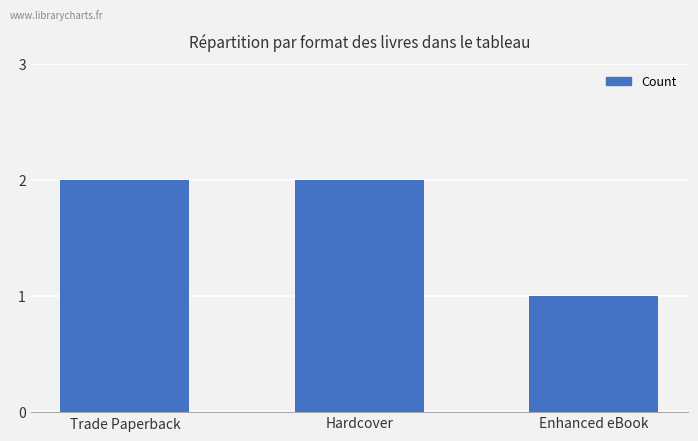

Reading right to left, list all the values displayed in this chart.

1	2	2